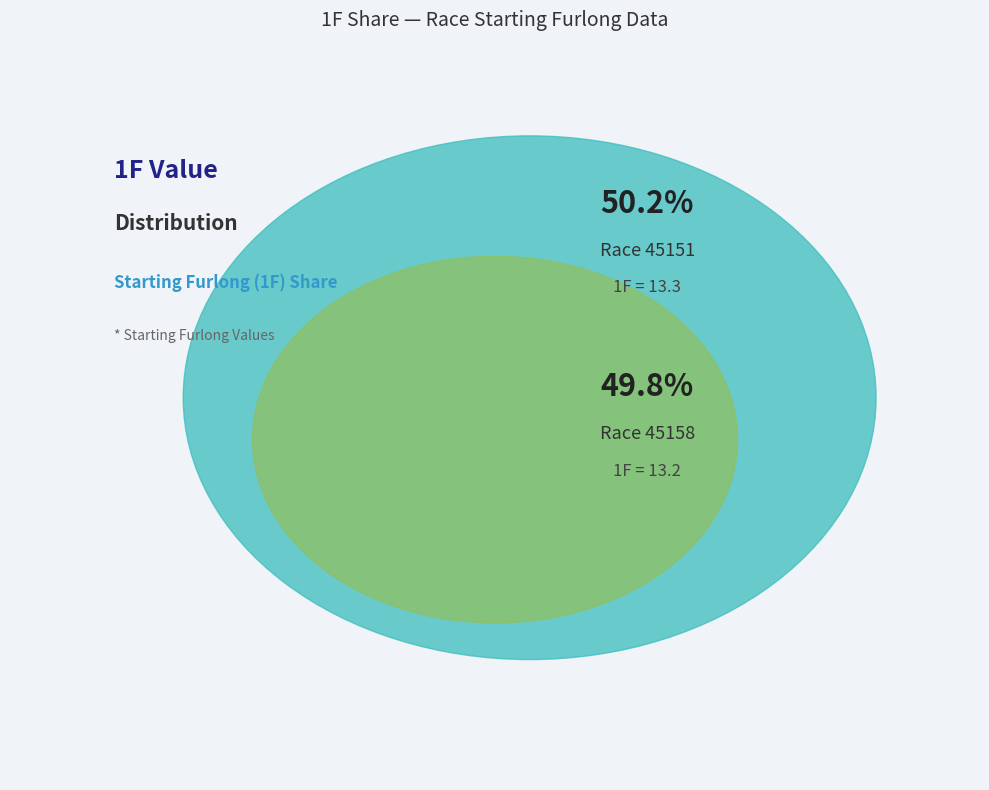

Do 45151 and 45158 together represent more than half of the pie?

Yes